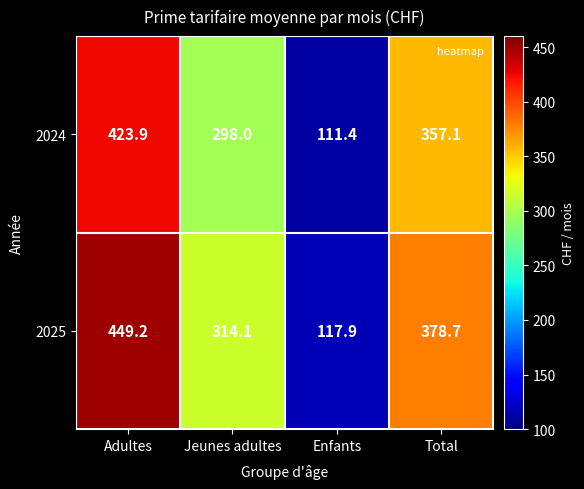

List the series in order of their overall mean, highest first.

2025, 2024